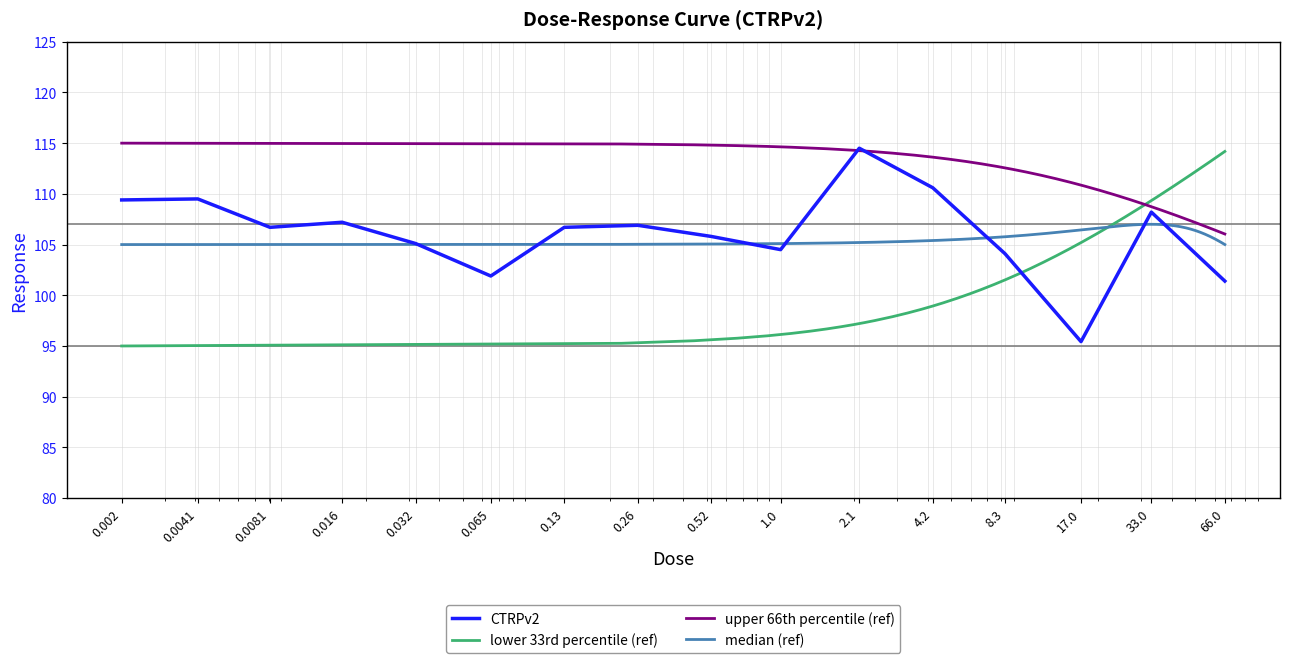

Does the chart have visible grid lines?

Yes